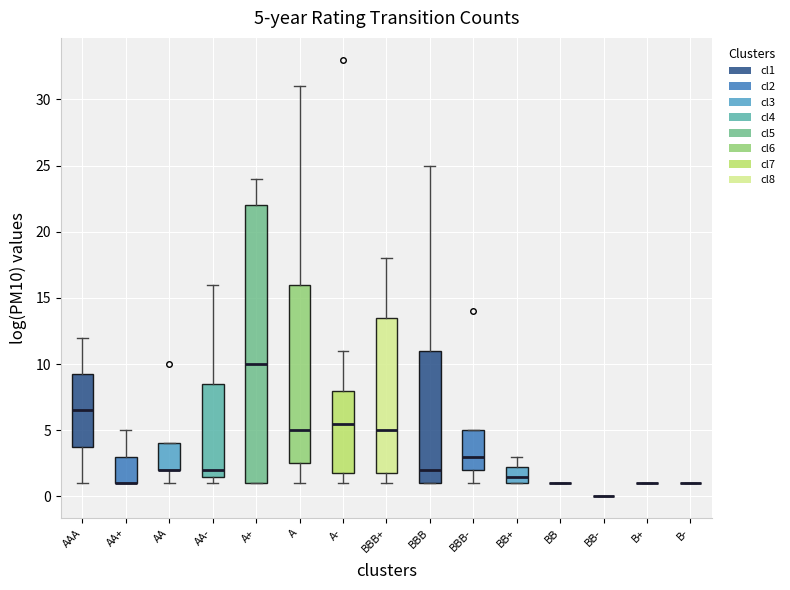

Comparing the boxes themselves (not the whiskers), which one is the tallest?

A+